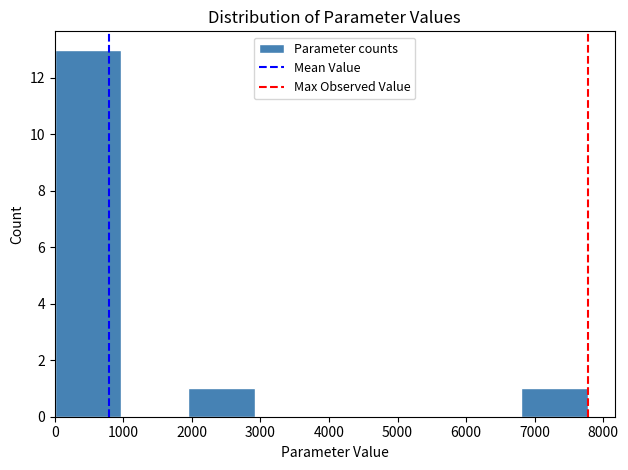

Over which range of the x-axis is the bar tallest?

0 to 1000